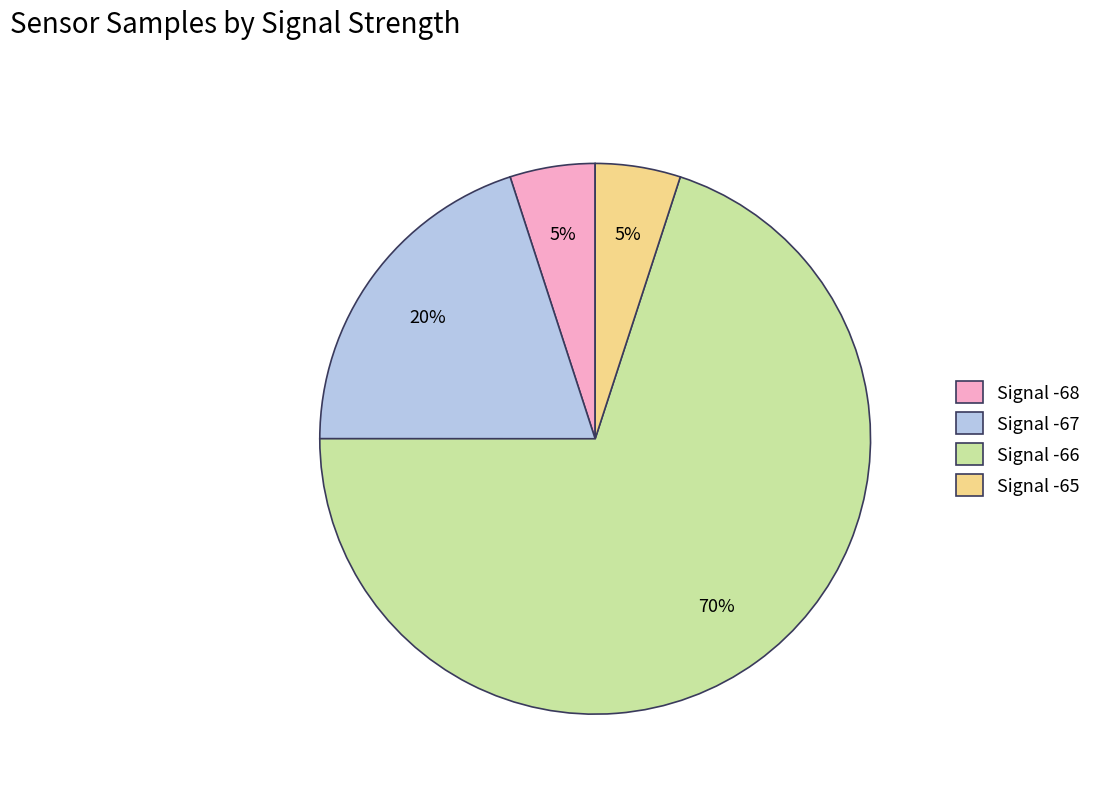

Is there any slice that represents more than half of the pie?

Yes